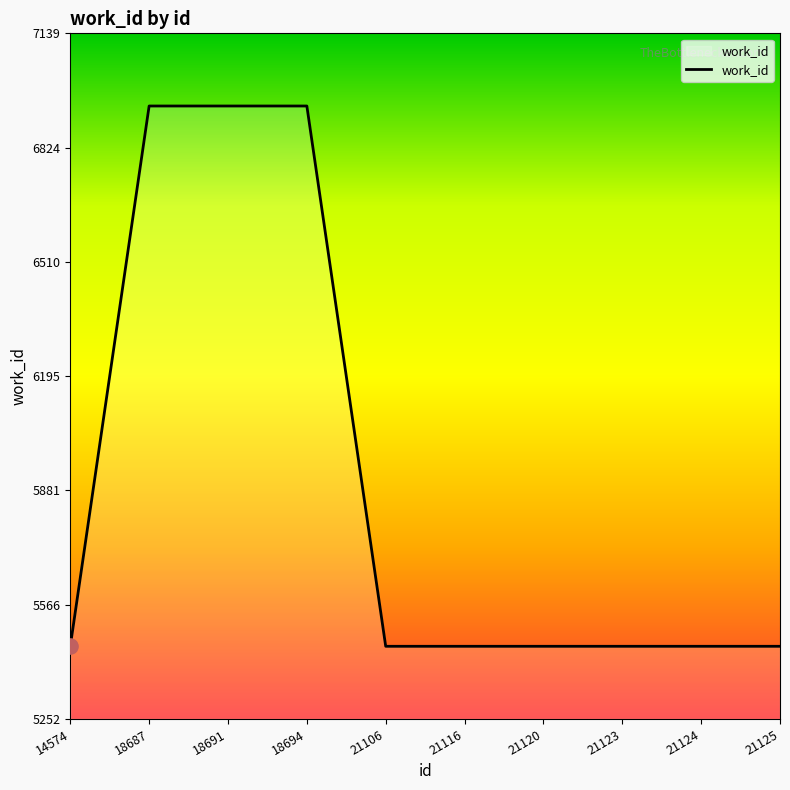

What is the change in value from 18694 to 21124?

-1487